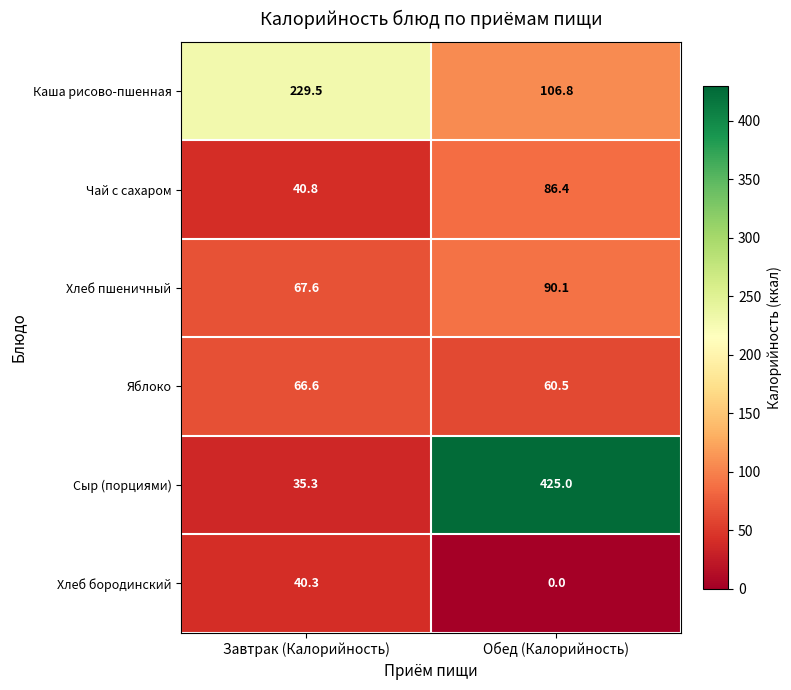

Between Завтрак (Калорийность) and Обед (Калорийность), which series saw the biggest shift?

Сыр (порциями)